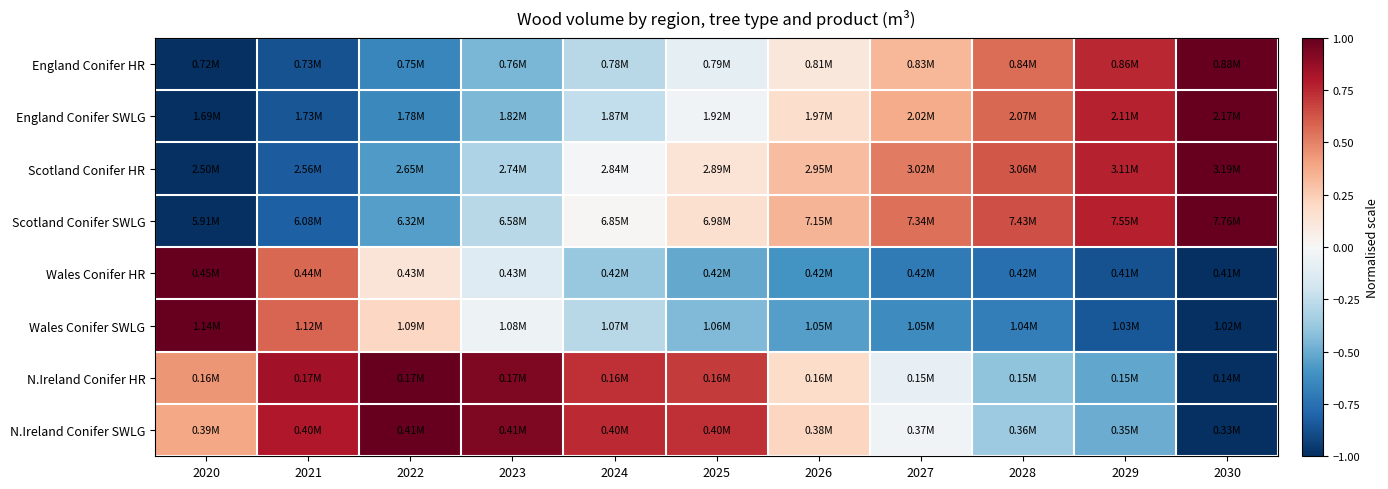

Reading left to right, list all the values displayed in this chart.

England Conifer HR: 2020=-1.0	2021=-0.9	2022=-0.7	2023=-0.5	2024=-0.3	2025=-0.1	2026=0.1	2027=0.3	2028=0.6	2029=0.8	2030=1.0
England Conifer SWLG: 2020=-1.0	2021=-0.9	2022=-0.6	2023=-0.4	2024=-0.2	2025=-0.0	2026=0.2	2027=0.4	2028=0.6	2029=0.8	2030=1.0
Scotland Conifer HR: 2020=-1.0	2021=-0.8	2022=-0.6	2023=-0.3	2024=-0.0	2025=0.1	2026=0.3	2027=0.5	2028=0.6	2029=0.8	2030=1.0
Scotland Conifer SWLG: 2020=-1.0	2021=-0.8	2022=-0.6	2023=-0.3	2024=0.0	2025=0.2	2026=0.3	2027=0.5	2028=0.6	2029=0.8	2030=1.0
Wales Conifer HR: 2020=1.0	2021=0.6	2022=0.1	2023=-0.1	2024=-0.4	2025=-0.5	2026=-0.6	2027=-0.7	2028=-0.8	2029=-0.9	2030=-1.0
Wales Conifer SWLG: 2020=1.0	2021=0.6	2022=0.2	2023=-0.0	2024=-0.3	2025=-0.4	2026=-0.6	2027=-0.6	2028=-0.7	2029=-0.8	2030=-1.0
N.Ireland Conifer HR: 2020=0.4	2021=0.8	2022=1.0	2023=0.9	2024=0.7	2025=0.7	2026=0.2	2027=-0.1	2028=-0.4	2029=-0.5	2030=-1.0
N.Ireland Conifer SWLG: 2020=0.4	2021=0.8	2022=1.0	2023=0.9	2024=0.7	2025=0.7	2026=0.2	2027=-0.0	2028=-0.4	2029=-0.5	2030=-1.0